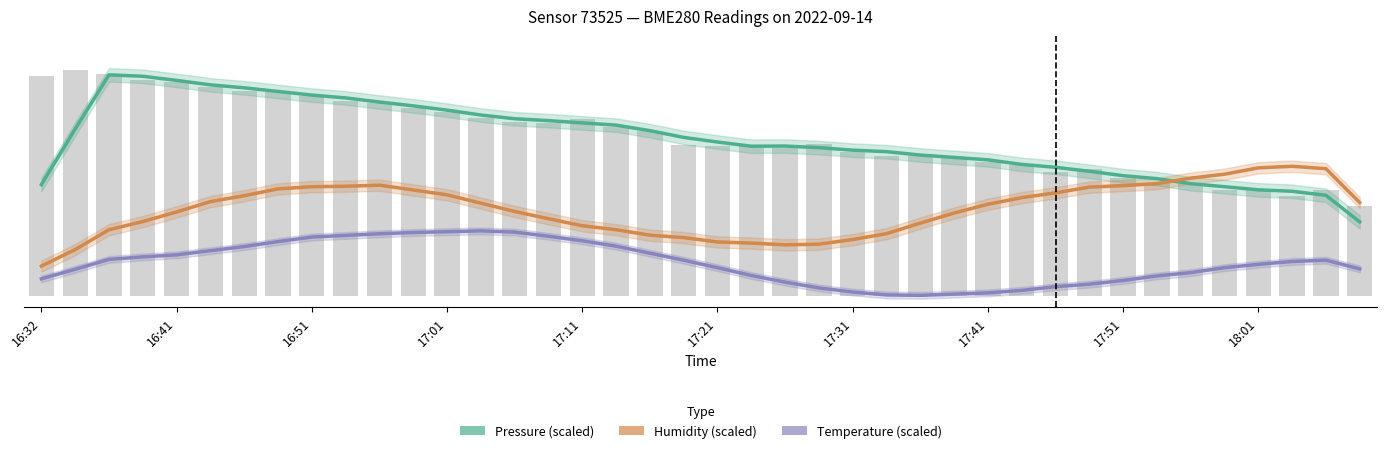

What is the spread (max minus min) of values at 17:31?

70.3